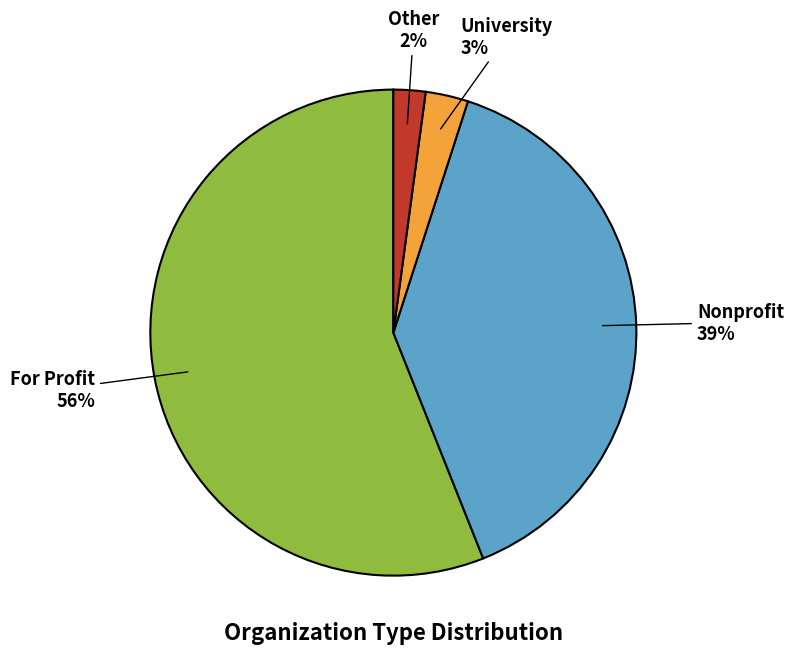

Is there any slice that represents more than half of the pie?

Yes